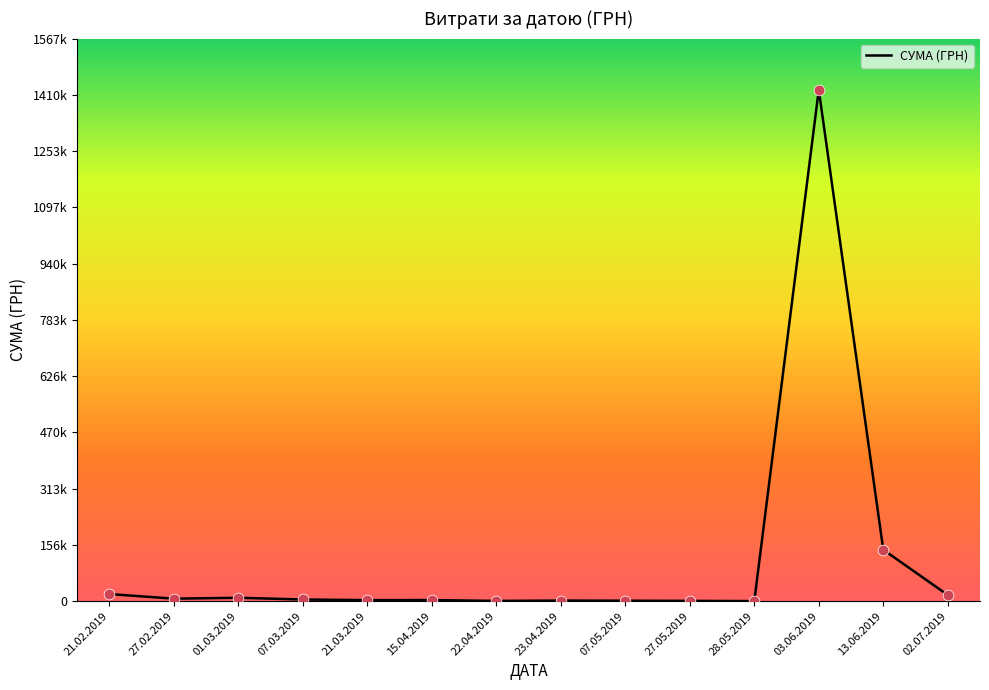

What is the change in value from 22.04.2019 to 07.05.2019?

+543.5